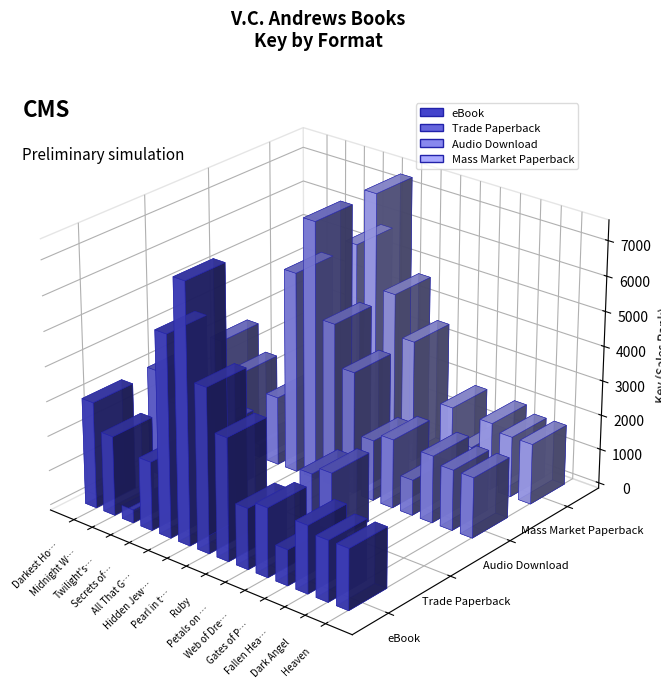

Which series changed the most between Secrets of the Morning and Web of Dreams?

Mass Market Paperback